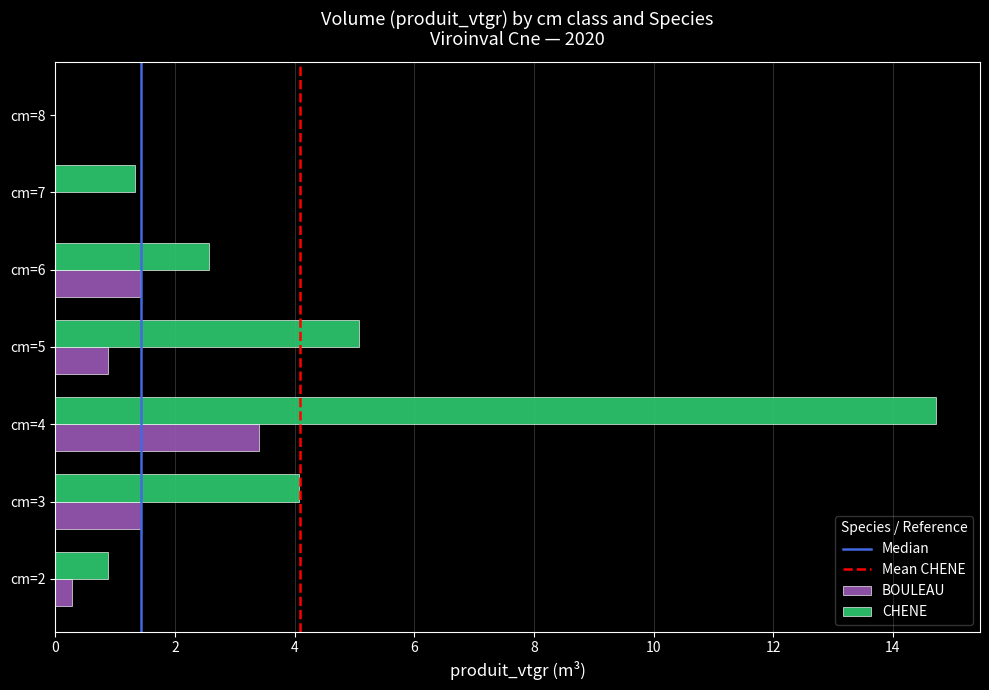

At which category is the sum across all series the highest?

cm=4